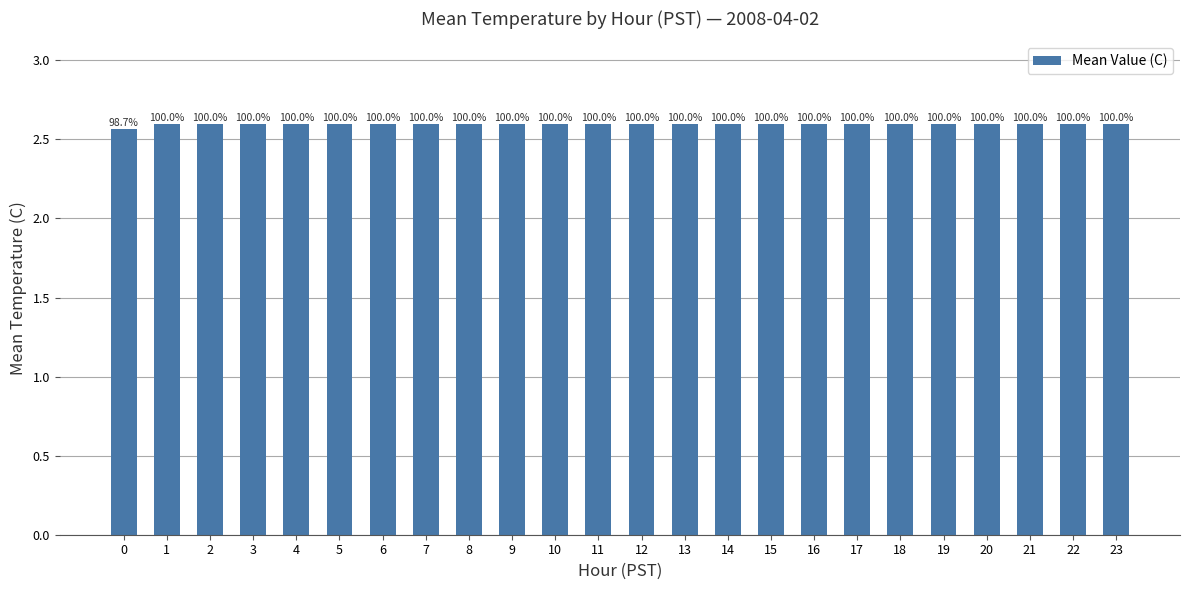

How many bars are there in total?

24